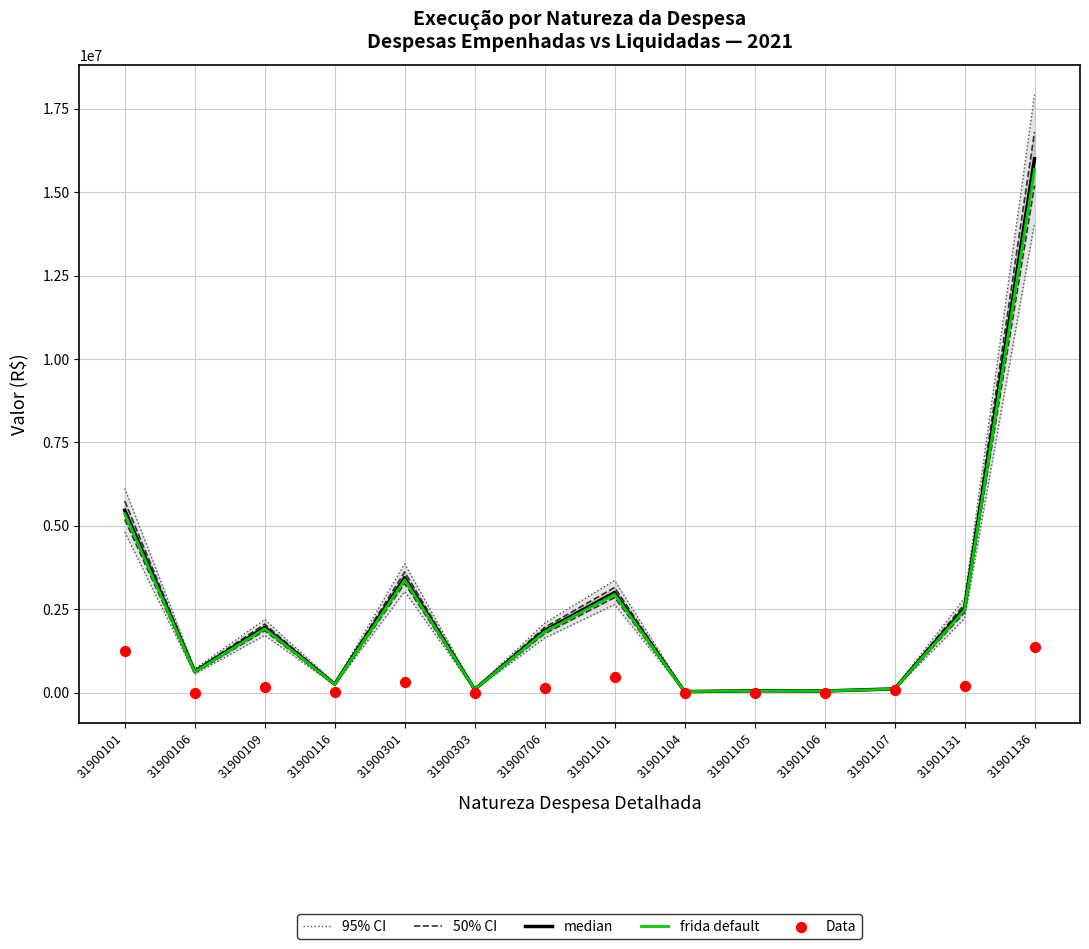

Which series has the widest spread of Y values?

95% CI